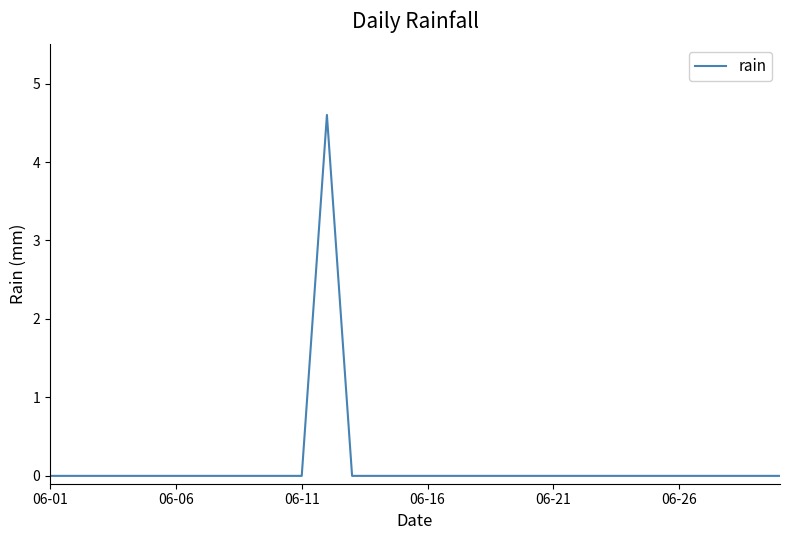

Reading left to right, transcribe all the data shown in this chart.

0.0	0.0	0.0	0.0	0.0	0.0	0.0	0.0	0.0	0.0	0.0	4.6	0.0	0.0	0.0	0.0	0.0	0.0	0.0	0.0	0.0	0.0	0.0	0.0	0.0	0.0	0.0	0.0	0.0	0.0